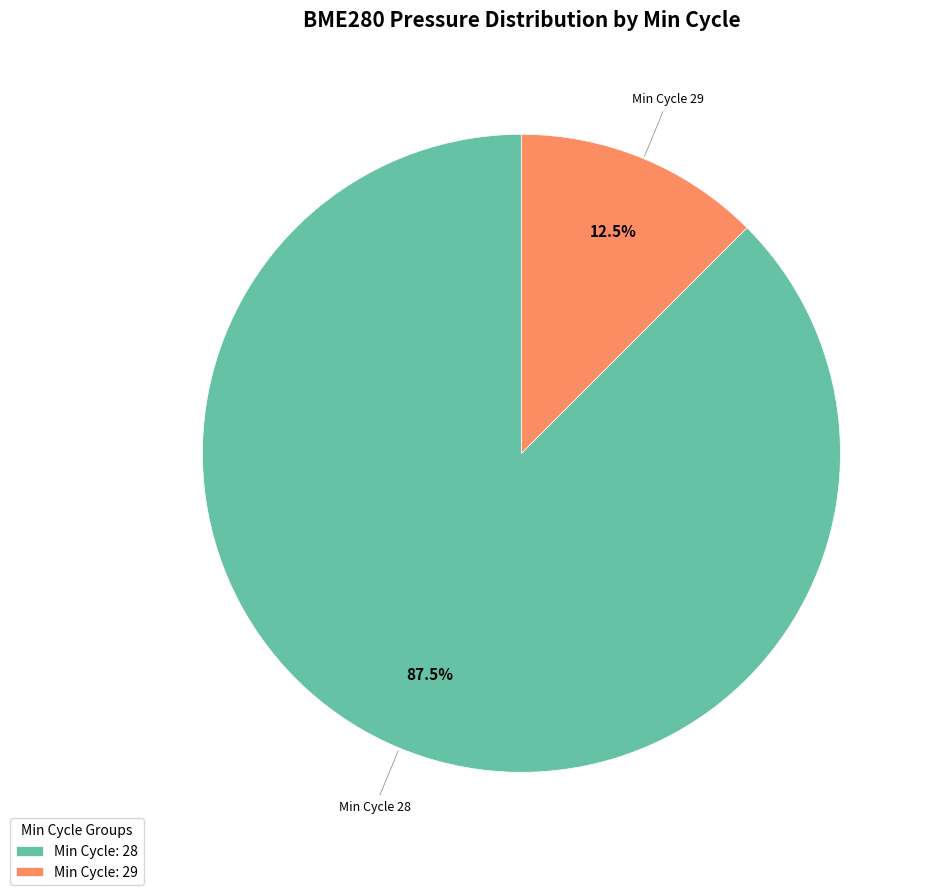

Which category has the smallest portion of the pie?

Min Cycle 29